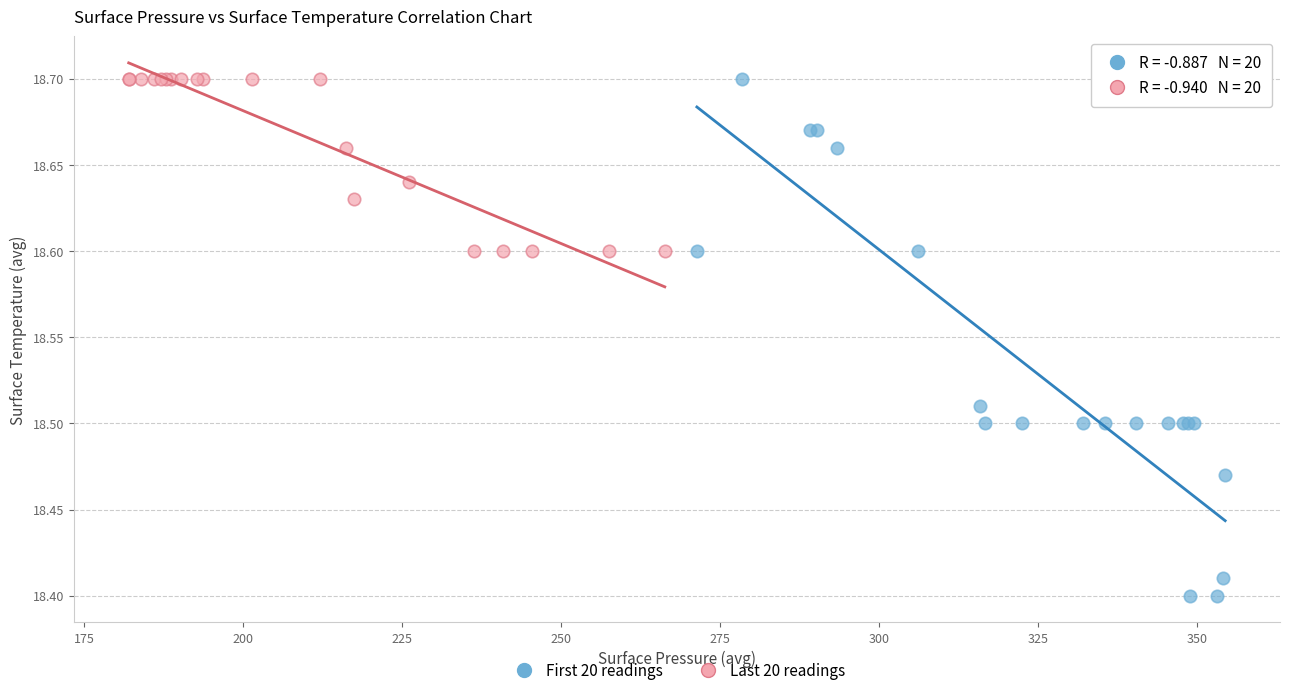

What are all the series names shown in the legend?

First 20 readings, Last 20 readings